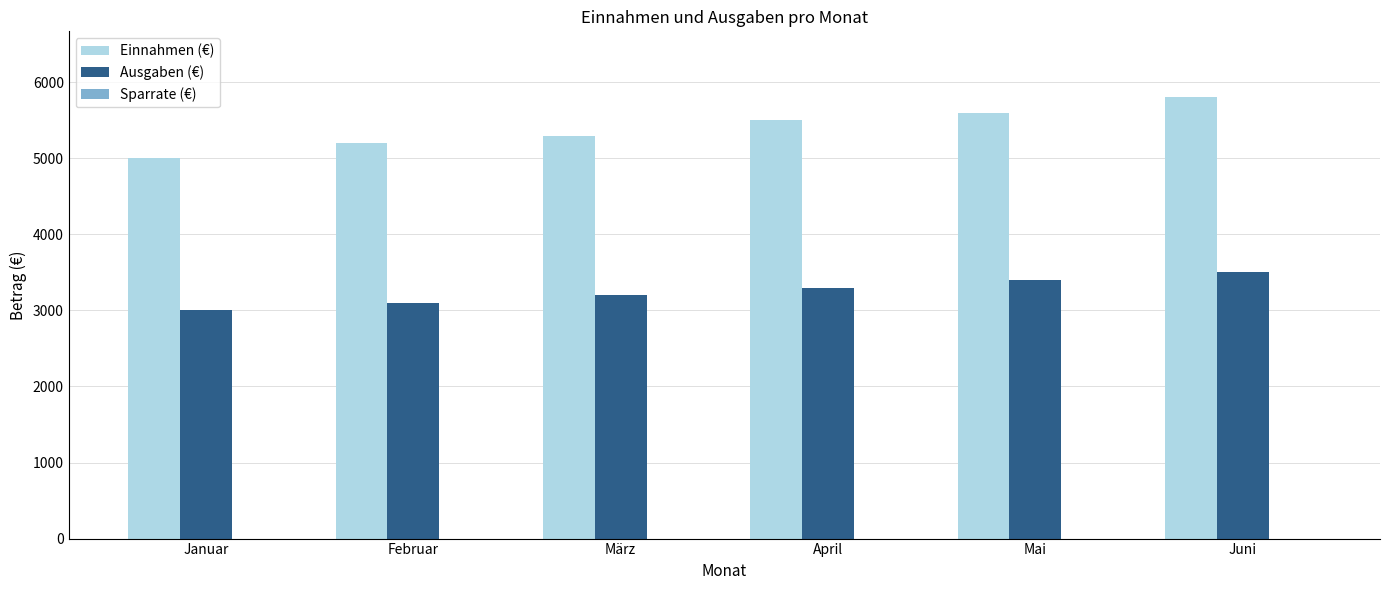

What is the average value of the Ausgaben (€) series?

3250